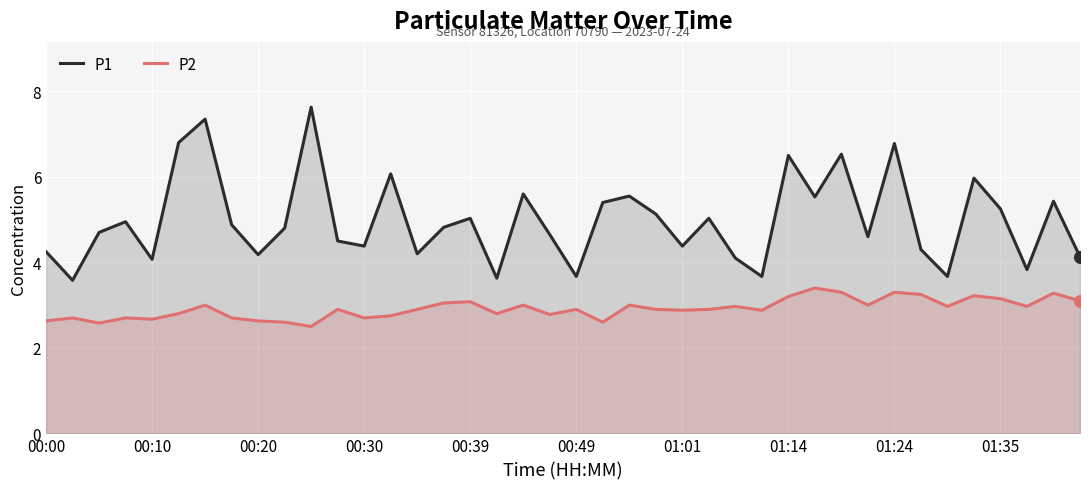

What are all the series names shown in the legend?

P1, P2